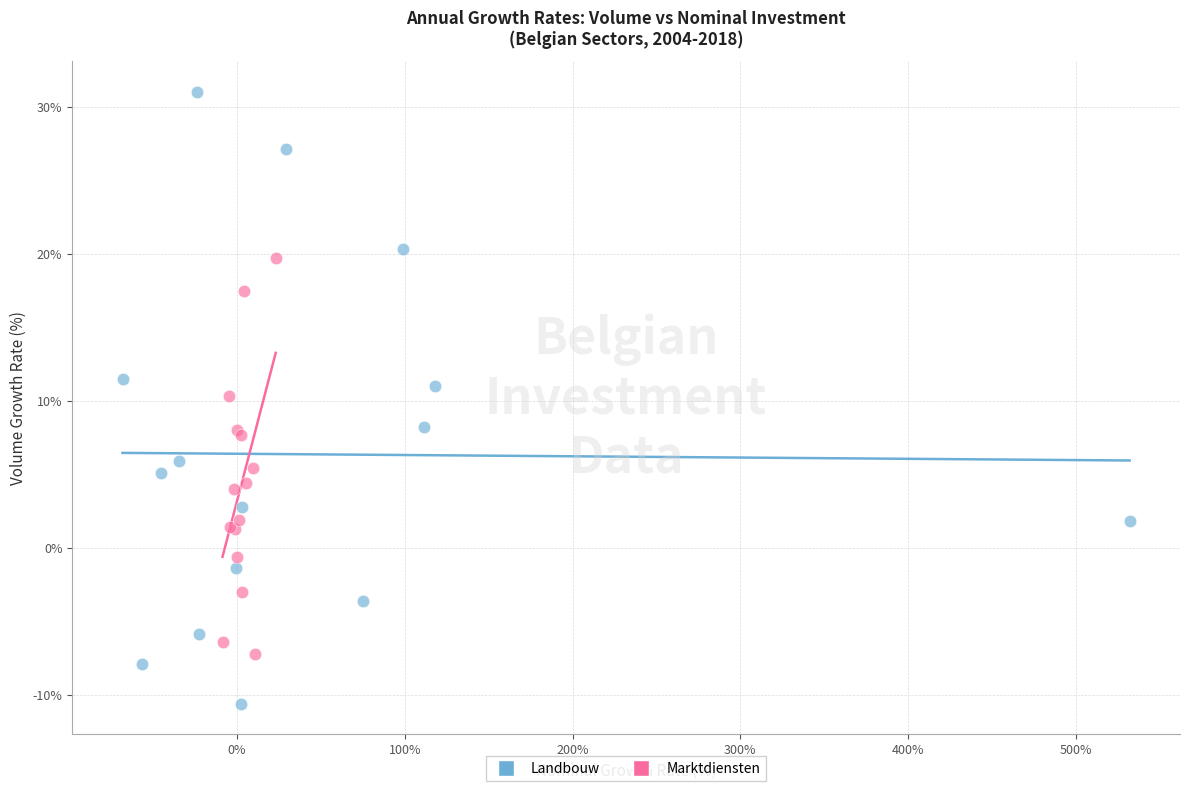

Which series has the largest Y range (max minus min)?

Landbouw